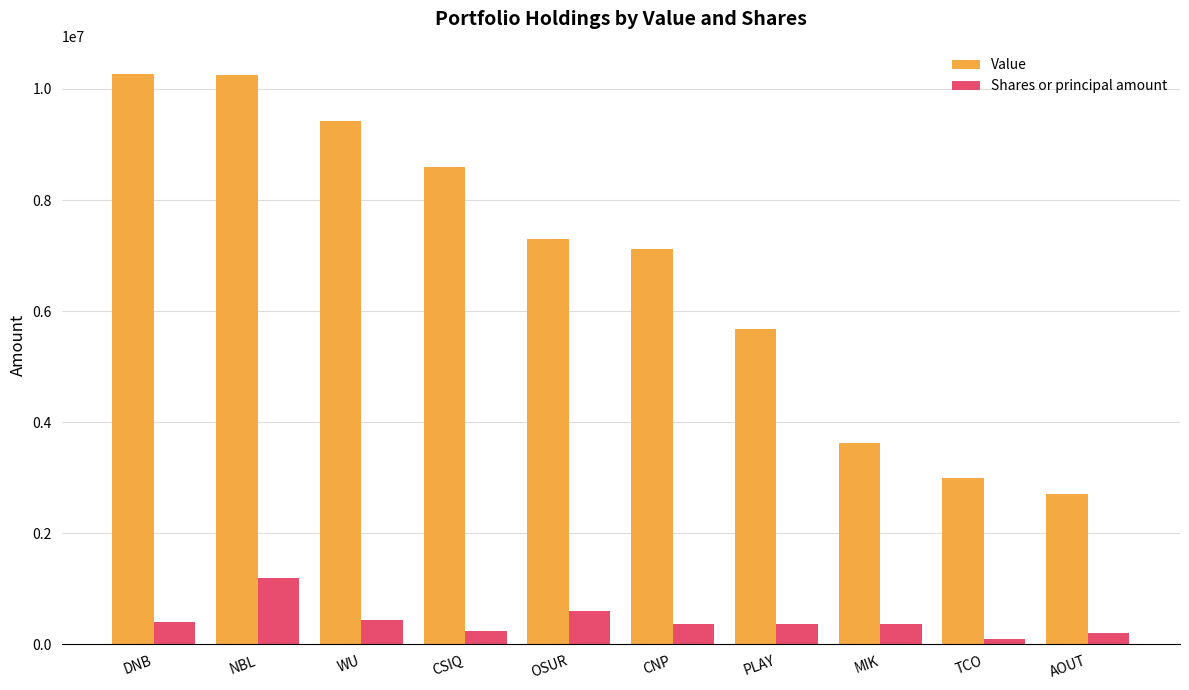

How many data points does each series have?

10